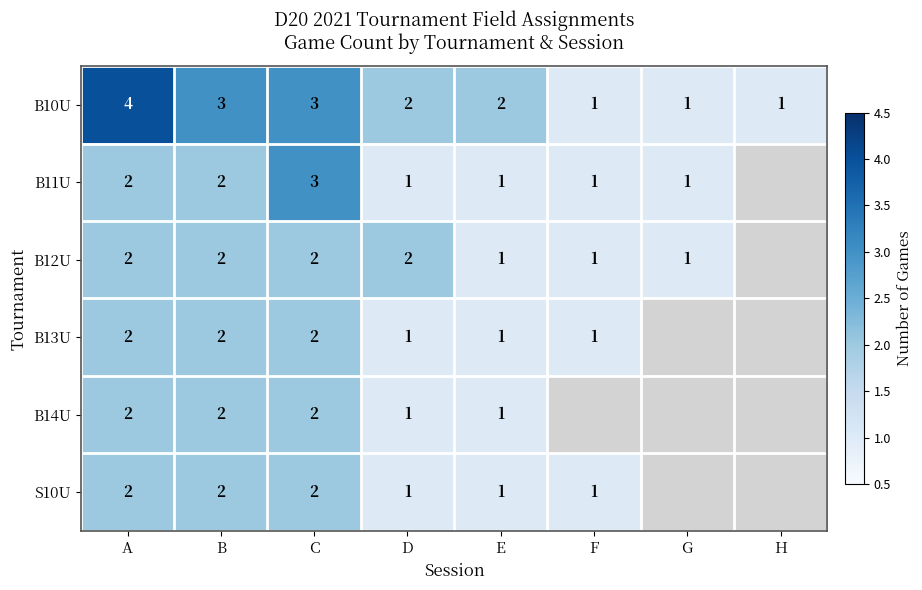

The value of B10U at B is 5. True or false?

False